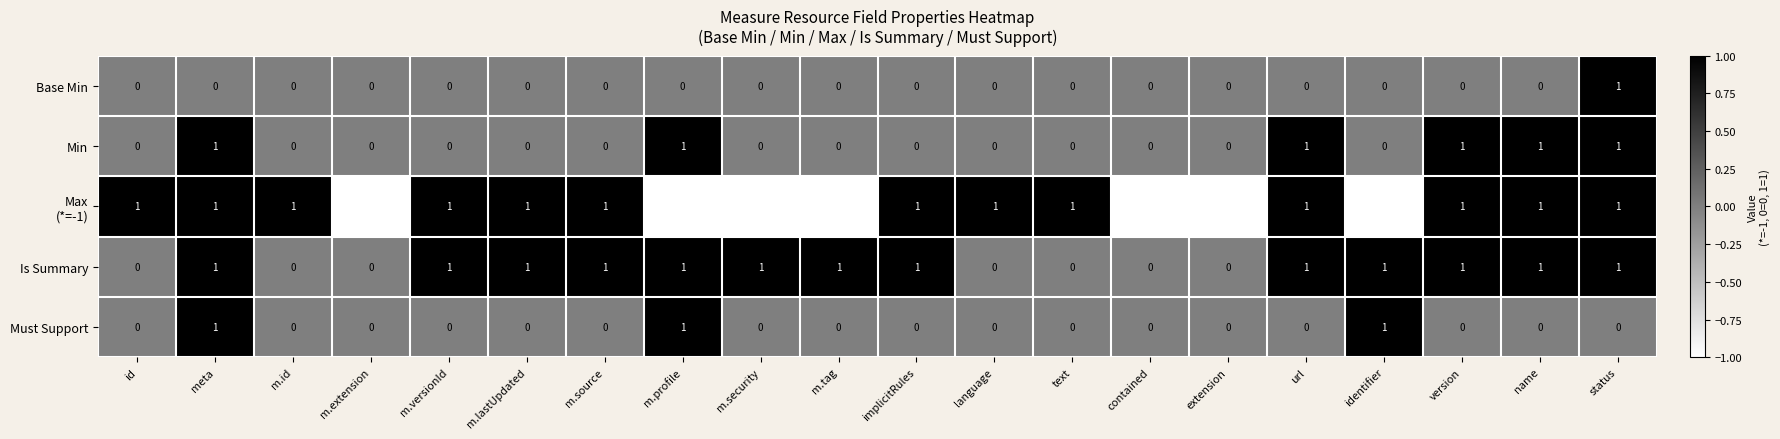

How many Min values are between 0 and 1?

20